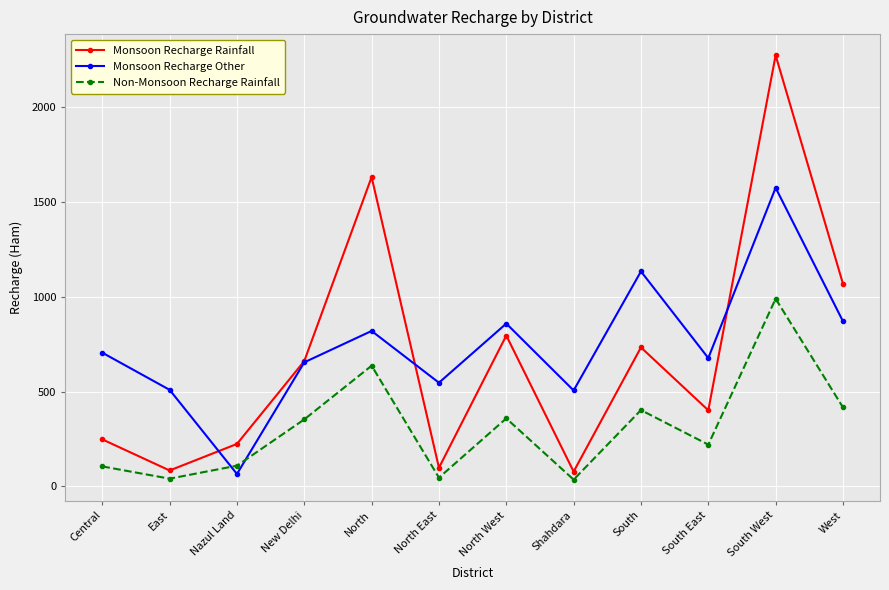

Where does the Monsoon Recharge Rainfall series first go above 660?

New Delhi